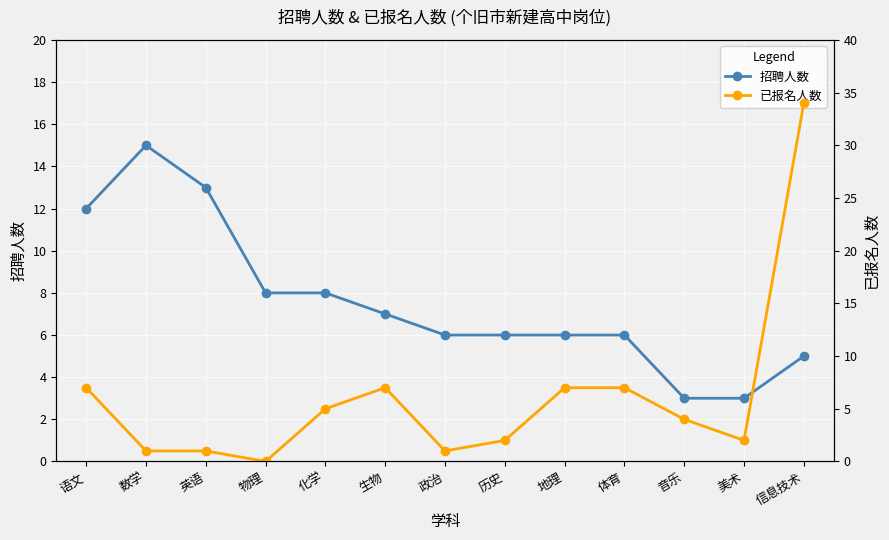

Between which two adjacent categories do 招聘人数 and 已报名人数 first intersect?

历史 and 地理